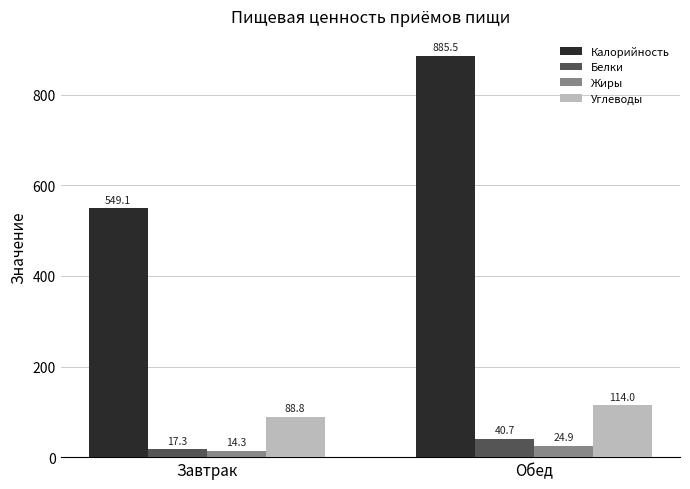

What is the difference between the highest and lowest values at Завтрак?

534.8